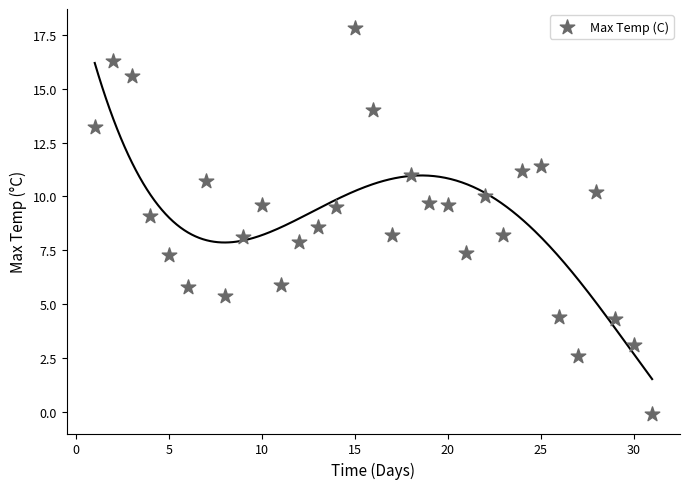

What is the range of Y values (max minus min)?

17.9